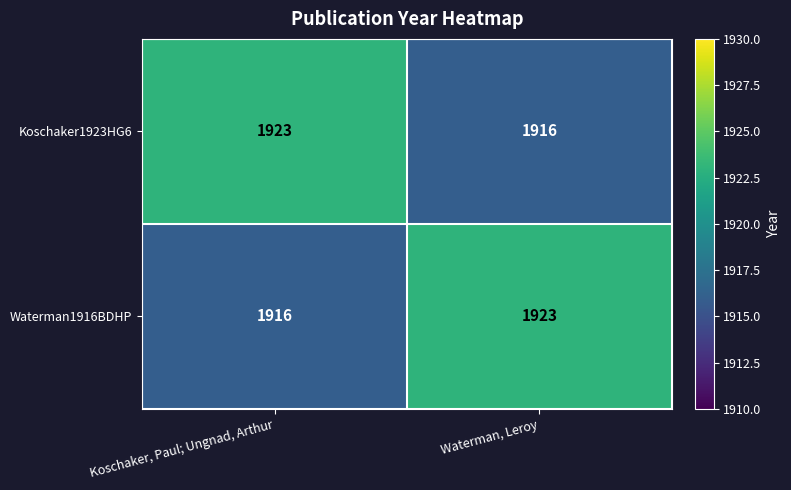

At how many categories does at least one series exceed 1919?

2